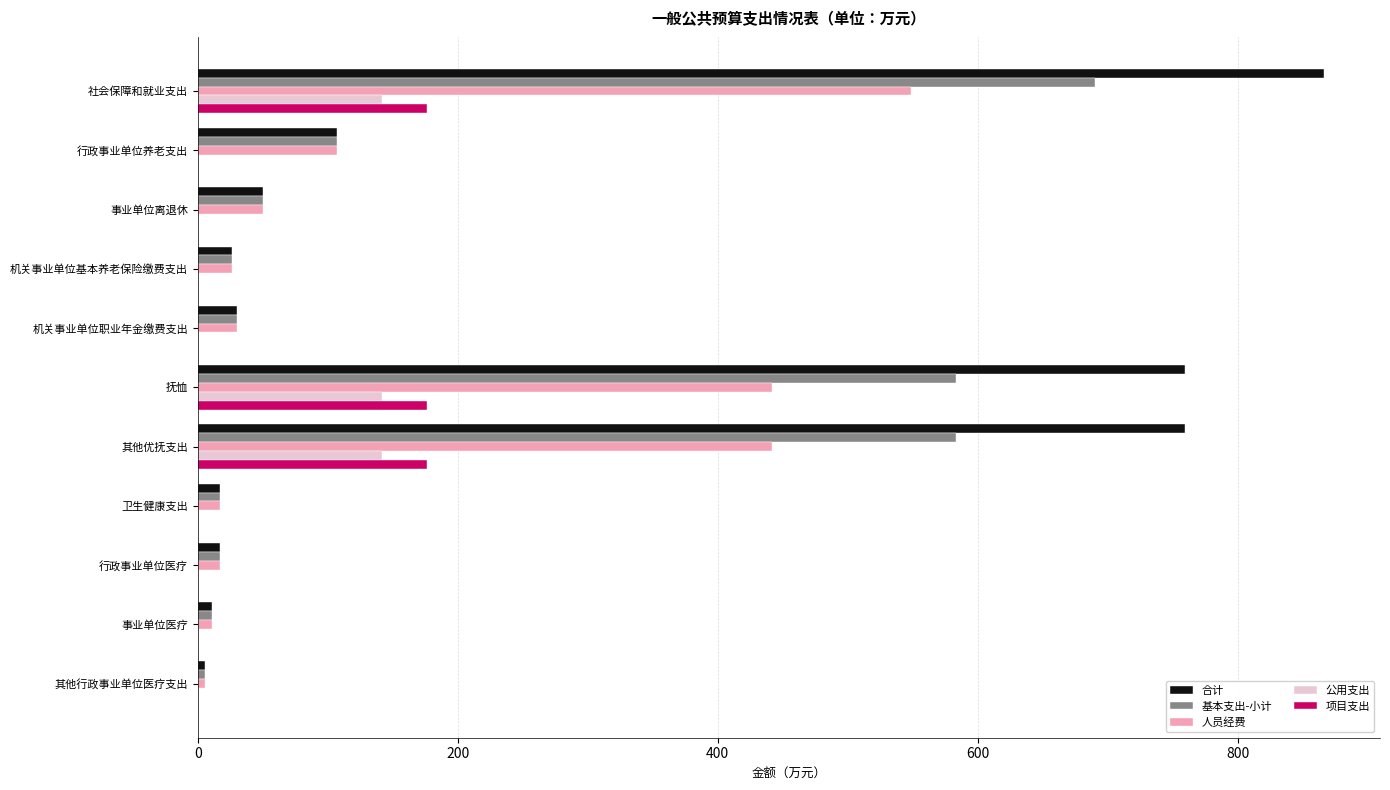

What is the total value across all series at 社会保障和就业支出?

2422.0